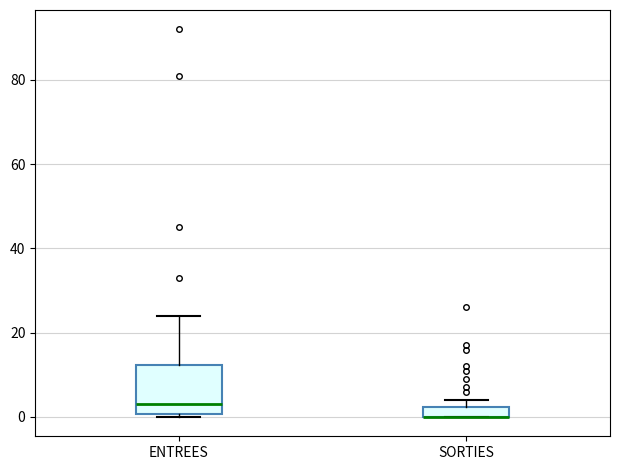

Comparing the boxes themselves (not the whiskers), which one is the tallest?

ENTREES